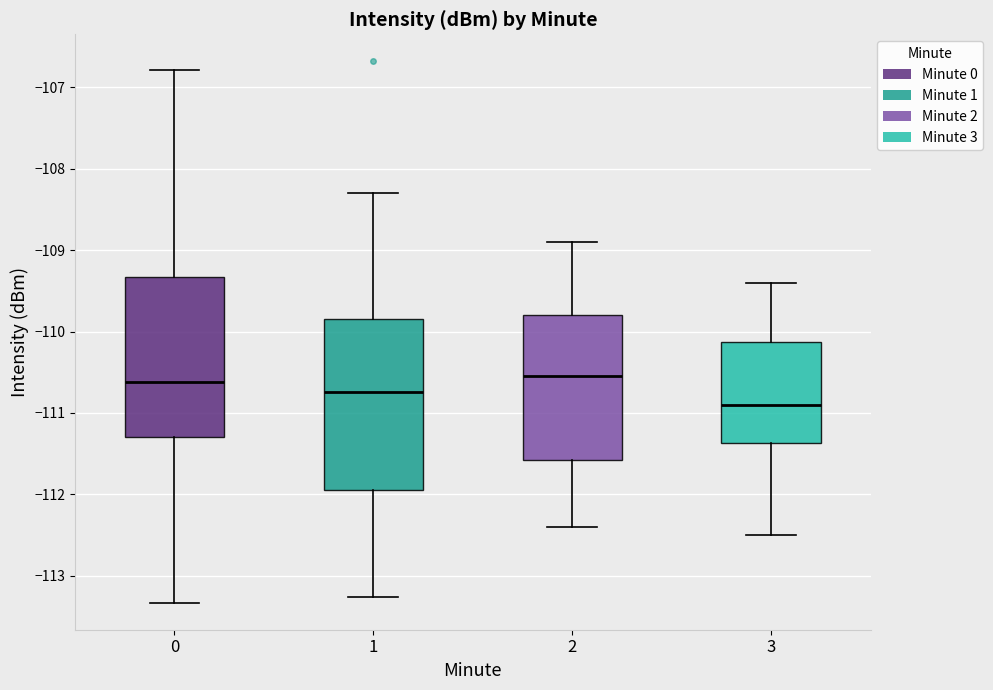

Where does the lower whisker of the box at x = 0 end on the y-axis? The values are not printed on the chart, so give them approximately, as read against the axis.

-113.3